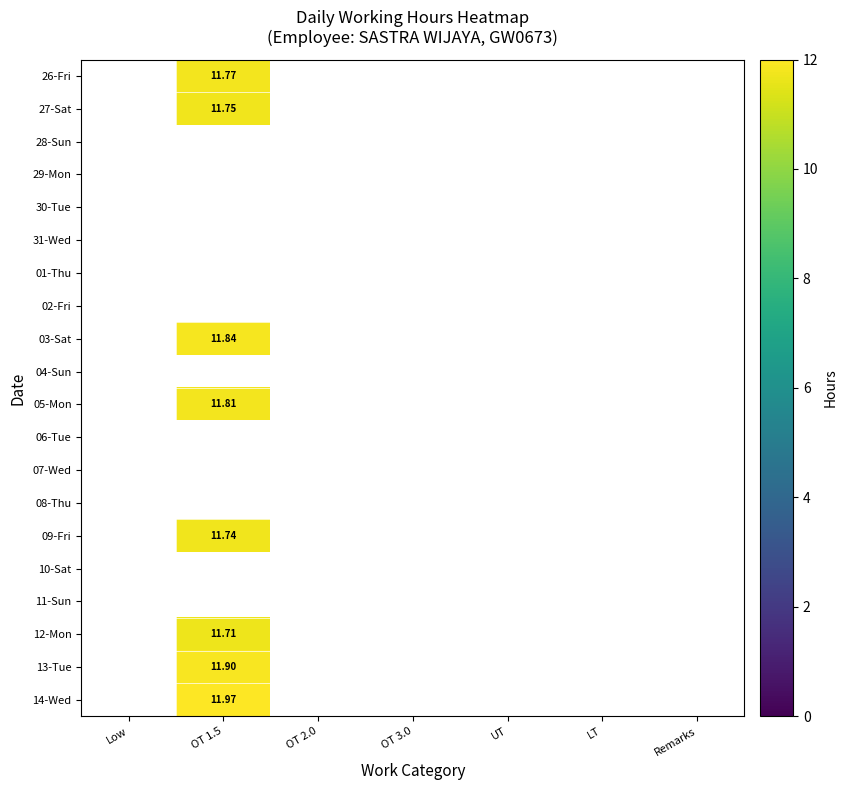

Which has a higher value, OT 2.0 or Remarks?

Remarks